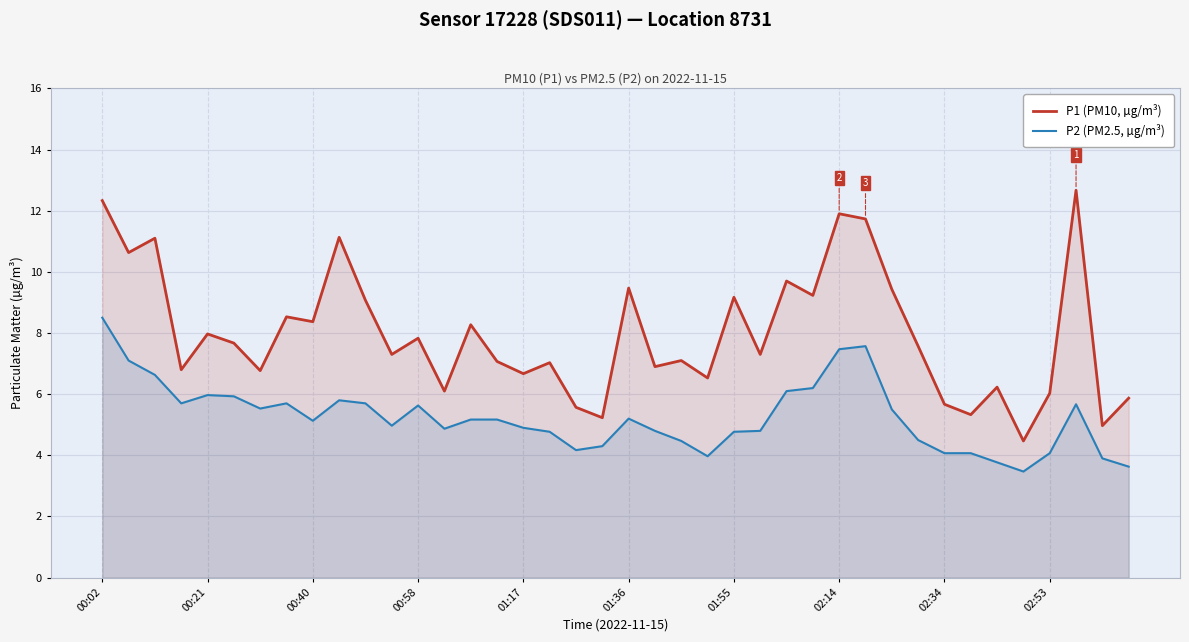

Which series has the largest total across all categories?

P1 (PM10, µg/m³)